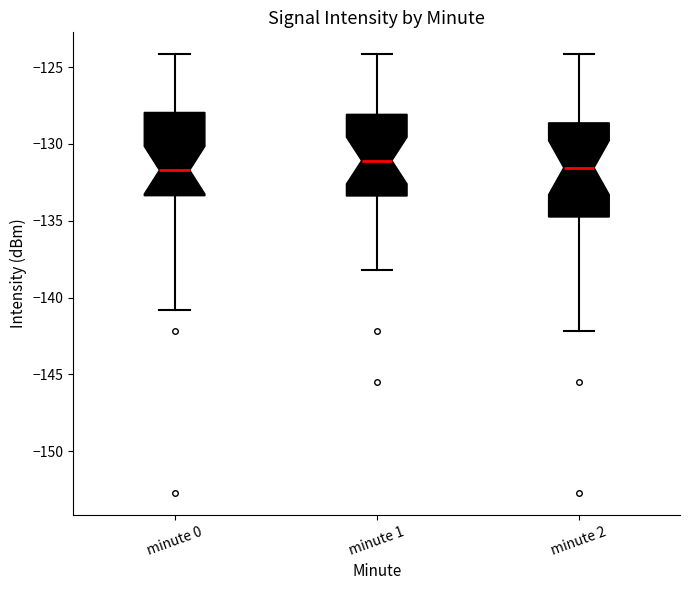

Where does the upper whisker of the box for minute 0 end on the y-axis? The values are not printed on the chart, so give them approximately, as read against the axis.

-124.0